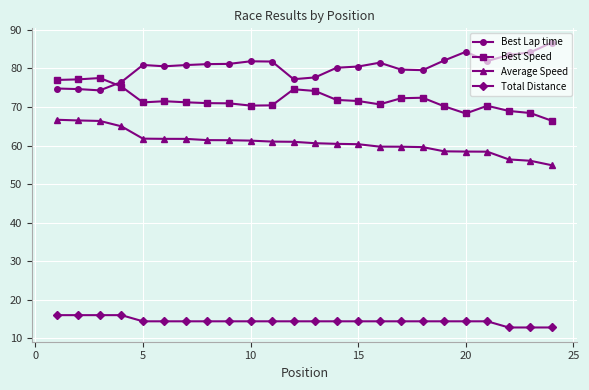

True or false: Best Speed has more than 1 points higher than both neighbors.

True